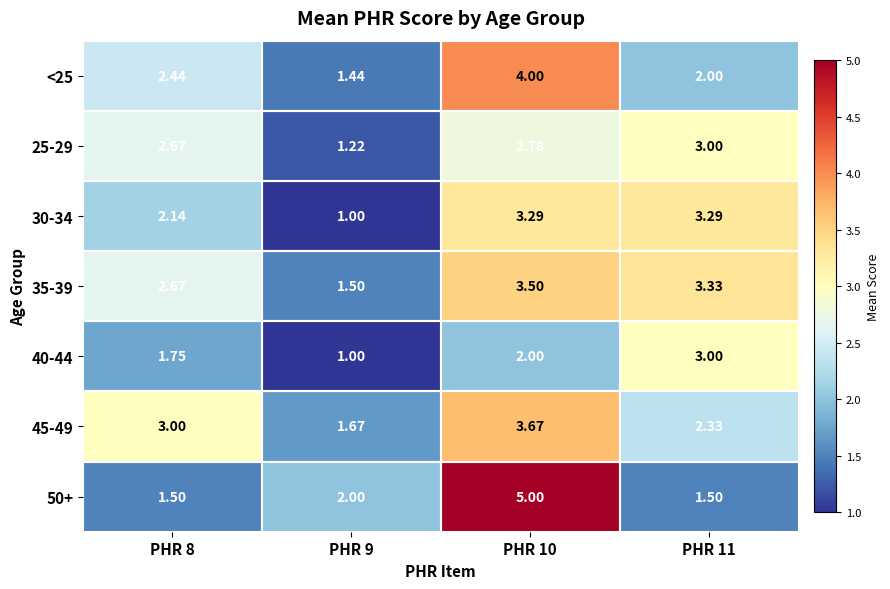

At PHR 8, list the series in order from smallest to largest.

50+, 40-44, 30-34, <25, 25-29, 35-39, 45-49